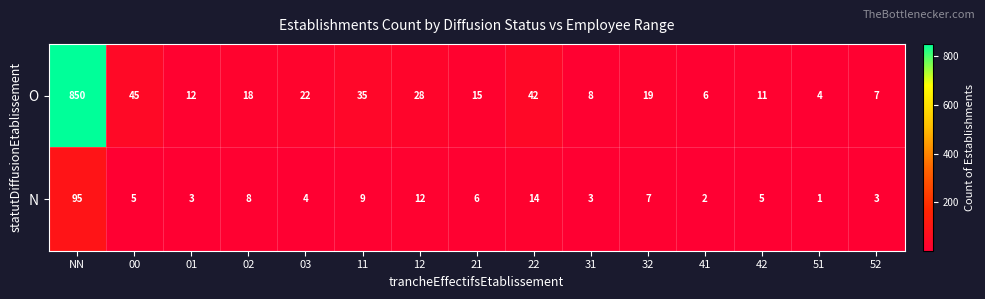

Rank the series by their maximum value, from lowest to highest.

N, O